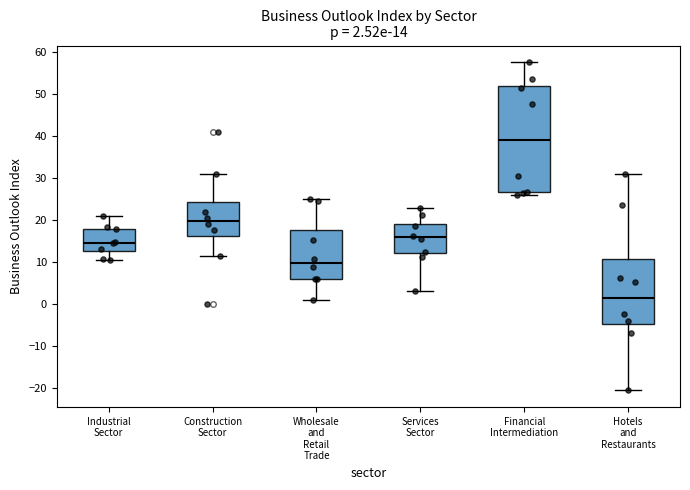

Which box's median line is the highest?

Financial Intermediation